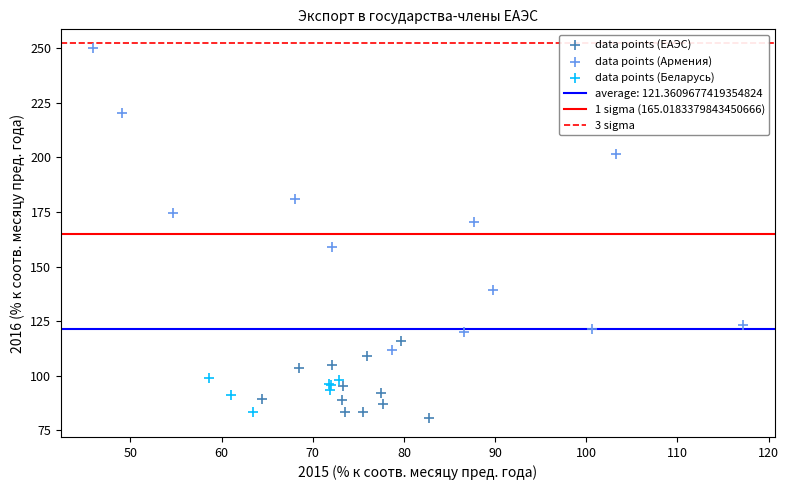

Which series contains the lowest Y value?

data points (ЕАЭС)